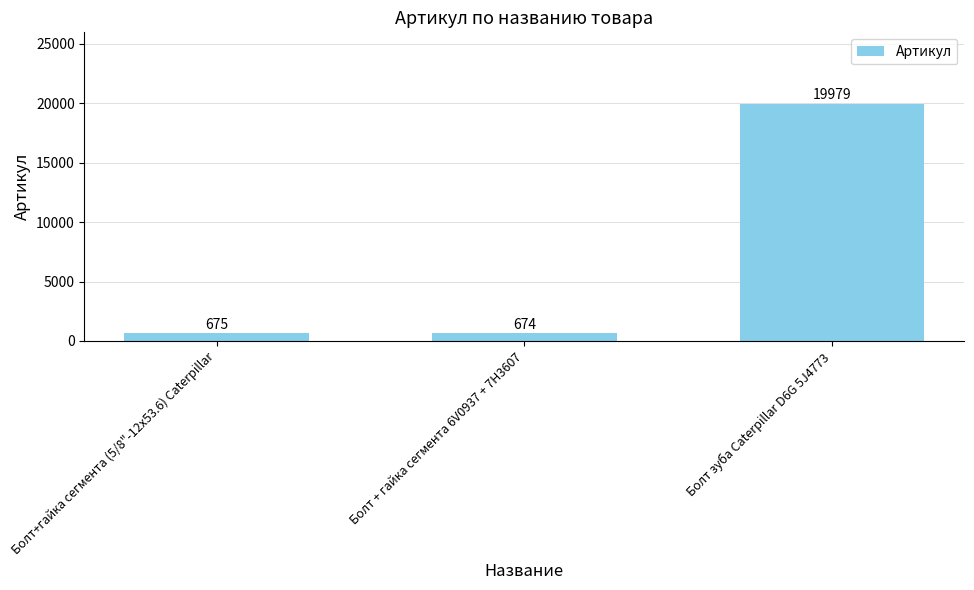

List the labels in order of value, smallest first.

Болт + гайка сегмента 6V0937 + 7H3607, Болт+гайка сегмента (5/8"-12х53.6) Caterpillar, Болт зуба Caterpillar D6G 5J4773